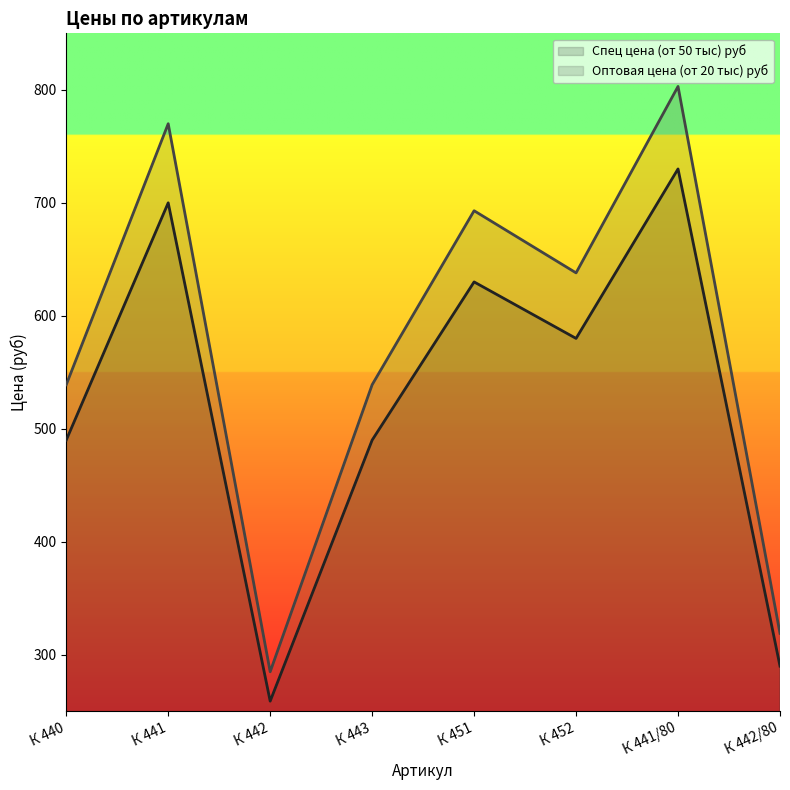

How many categories are shown in the chart?

8